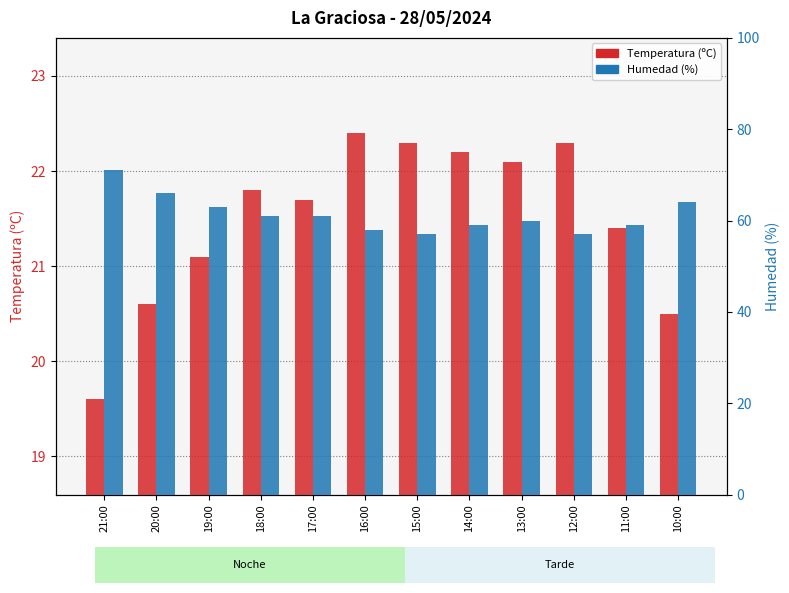

Which label corresponds to the largest value in the chart?

21:00